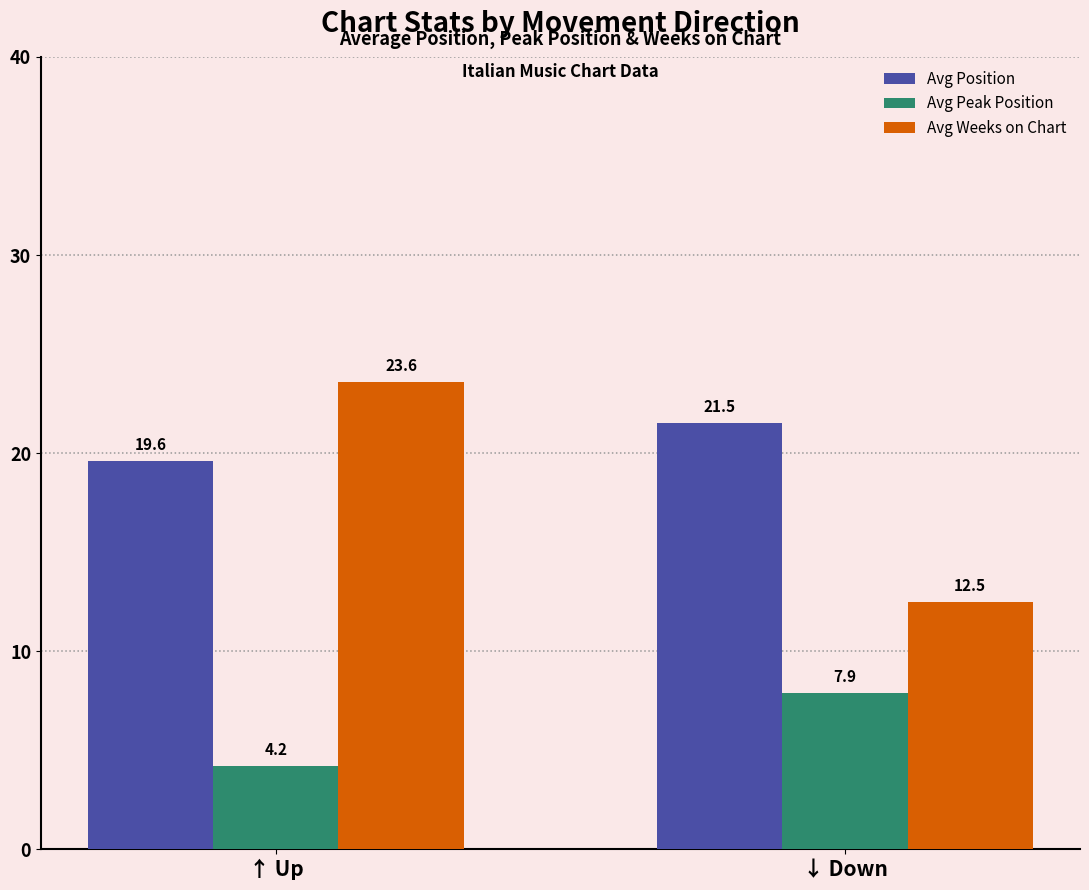

Which category has the highest value in the Avg Position series?

↓ Down